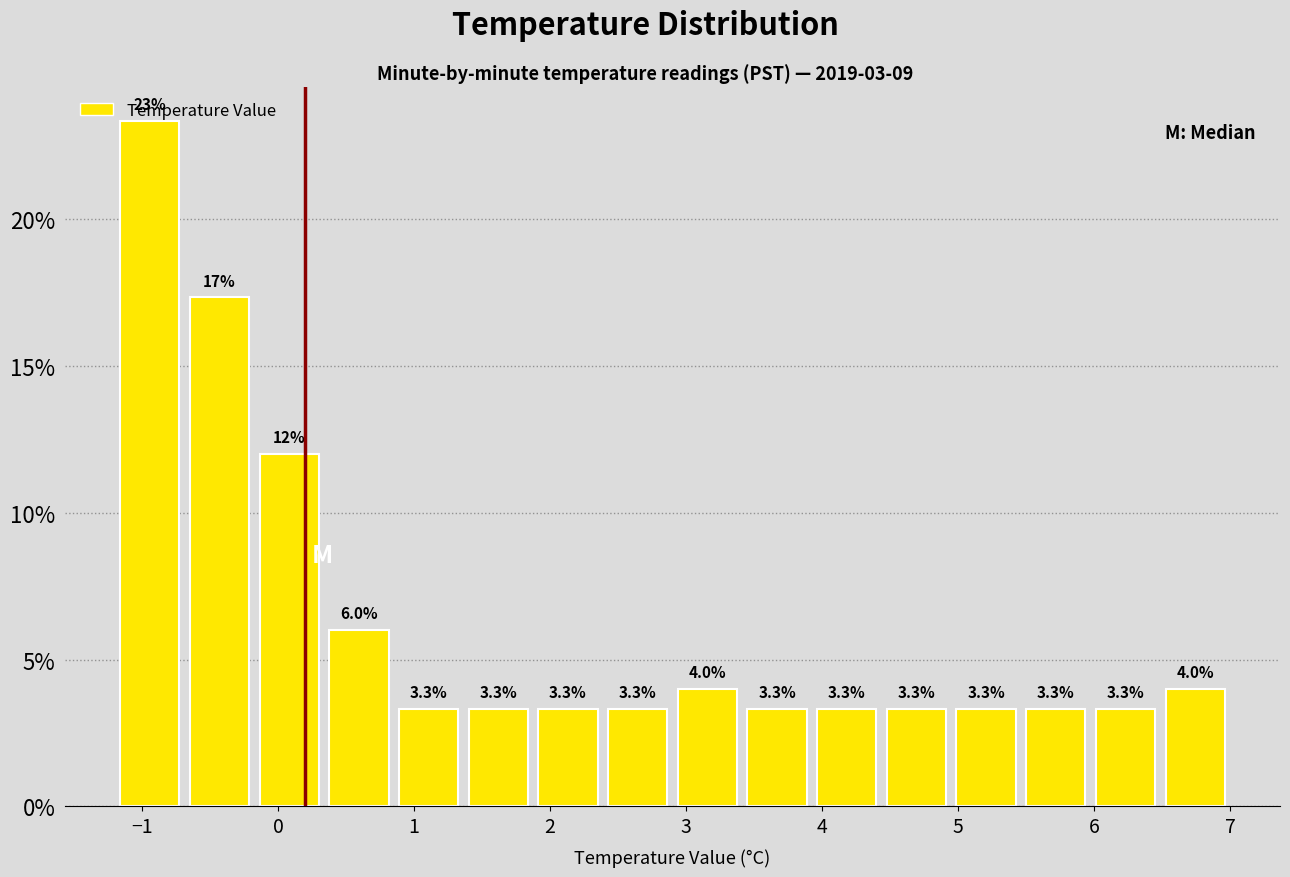

Which range on the x-axis has the tallest bar?

-1.2 to -0.7